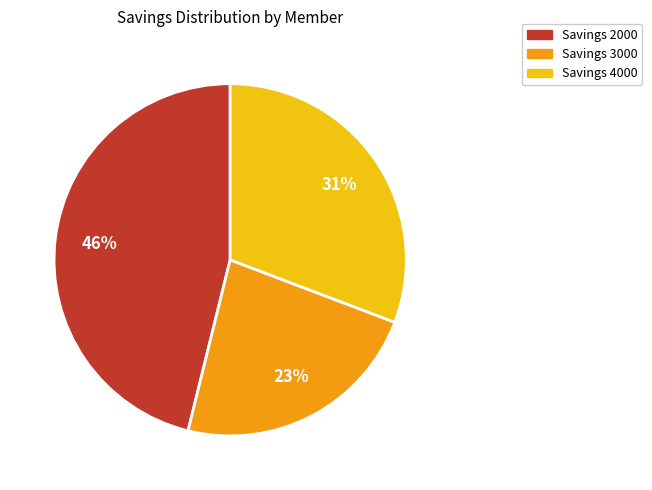

To the nearest percent, what is the average slice percentage?

33%